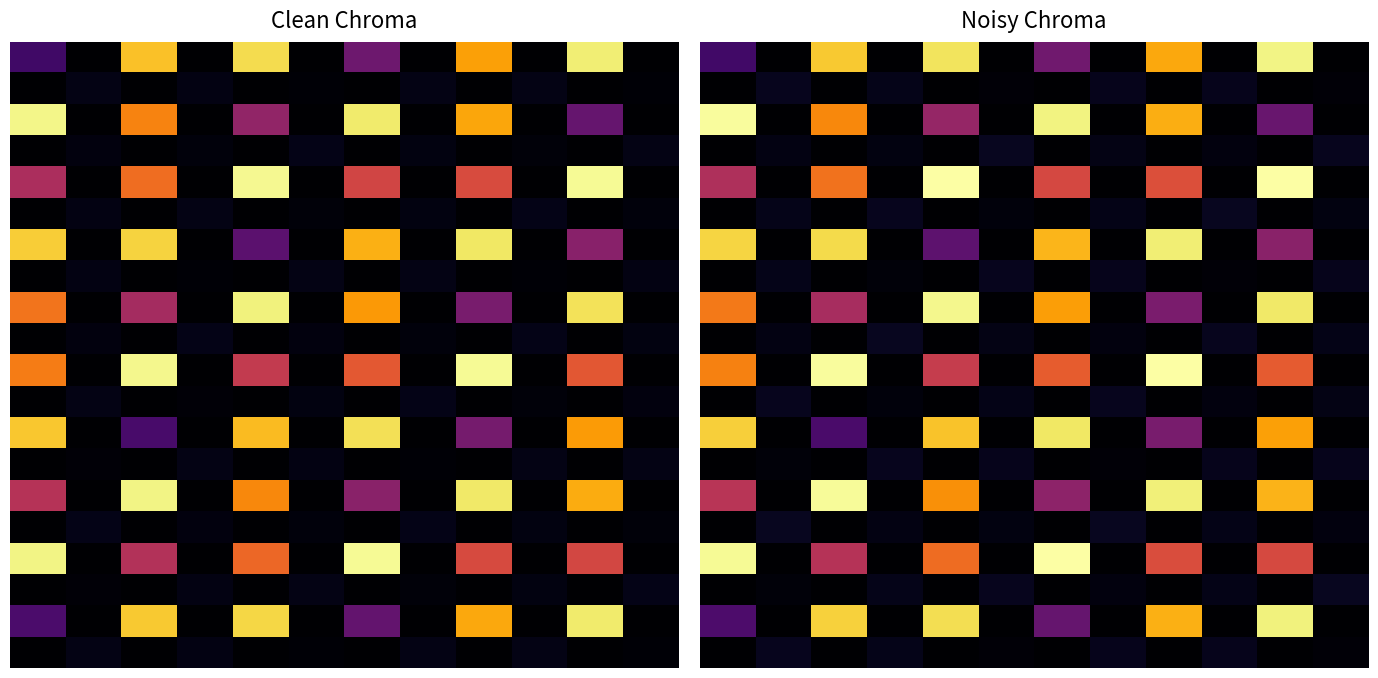

What is the total value across all series at 4?

1650.2